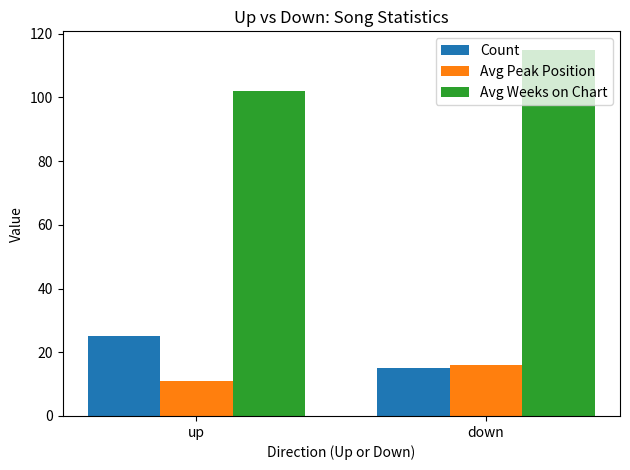

What is the greatest value displayed?

115